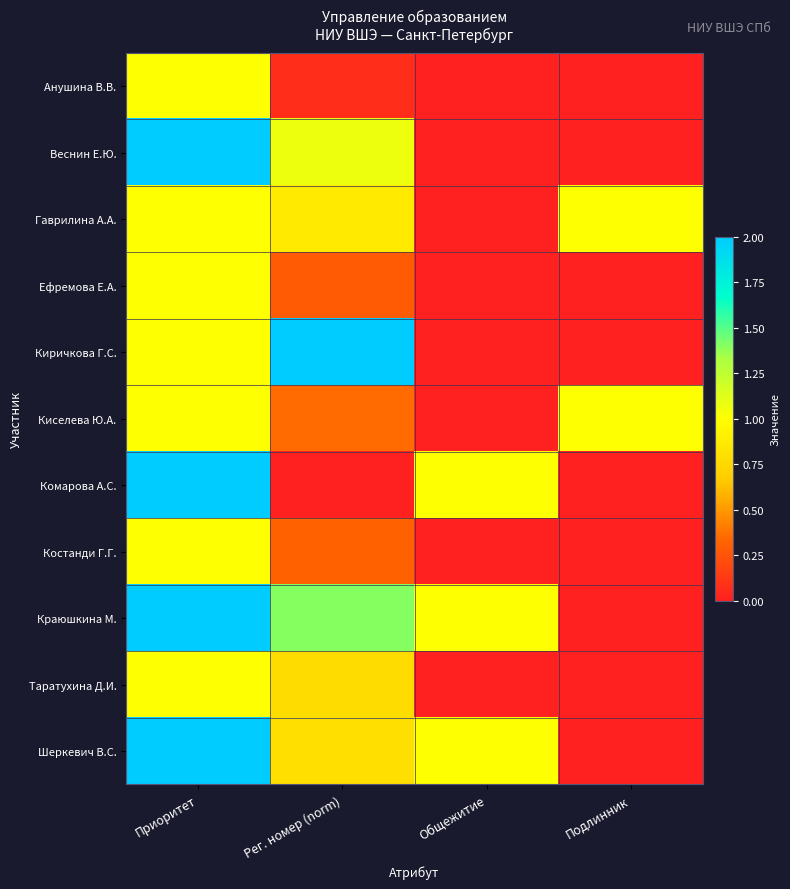

Reading left to right, extract all data points from this chart.

Анушина В.В.: Приоритет=1.0	Рег. номер (norm)=0.1	Общежитие=0.0	Подлинник=0.0
Веснин Е.Ю.: Приоритет=2.0	Рег. номер (norm)=1.1	Общежитие=0.0	Подлинник=0.0
Гаврилина А.А.: Приоритет=1.0	Рег. номер (norm)=0.9	Общежитие=0.0	Подлинник=1.0
Ефремова Е.А.: Приоритет=1.0	Рег. номер (norm)=0.3	Общежитие=0.0	Подлинник=0.0
Киричкова Г.С.: Приоритет=1.0	Рег. номер (norm)=2.0	Общежитие=0.0	Подлинник=0.0
Киселева Ю.А.: Приоритет=1.0	Рег. номер (norm)=0.4	Общежитие=0.0	Подлинник=1.0
Комарова А.С.: Приоритет=2.0	Рег. номер (norm)=0.0	Общежитие=1.0	Подлинник=0.0
Костанди Г.Г.: Приоритет=1.0	Рег. номер (norm)=0.3	Общежитие=0.0	Подлинник=0.0
Краюшкина М.: Приоритет=2.0	Рег. номер (norm)=1.4	Общежитие=1.0	Подлинник=0.0
Таратухина Д.И.: Приоритет=1.0	Рег. номер (norm)=0.8	Общежитие=0.0	Подлинник=0.0
Шеркевич В.С.: Приоритет=2.0	Рег. номер (norm)=0.8	Общежитие=1.0	Подлинник=0.0